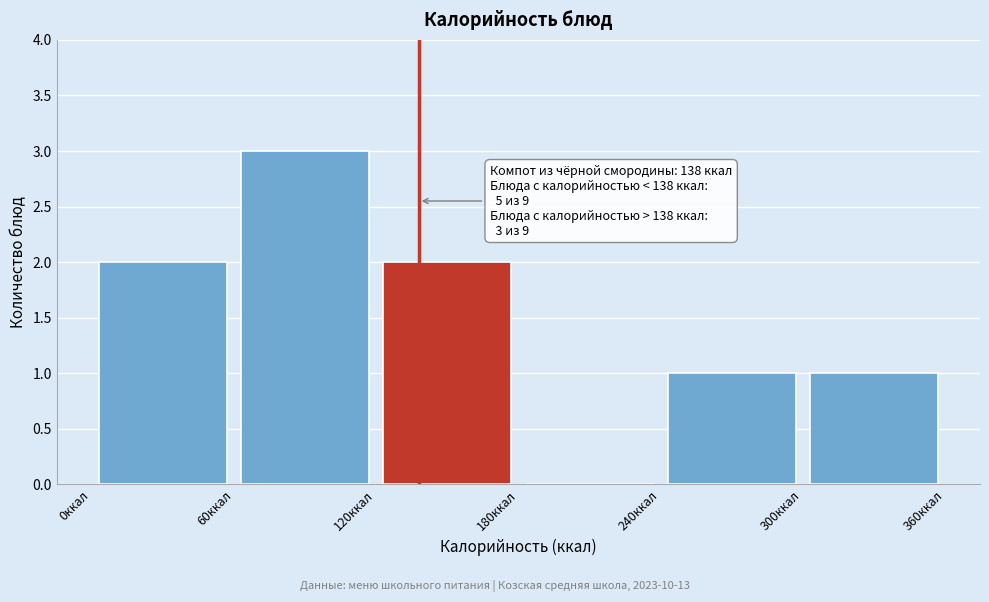

Over which range of the x-axis is the bar tallest?

60 to 120